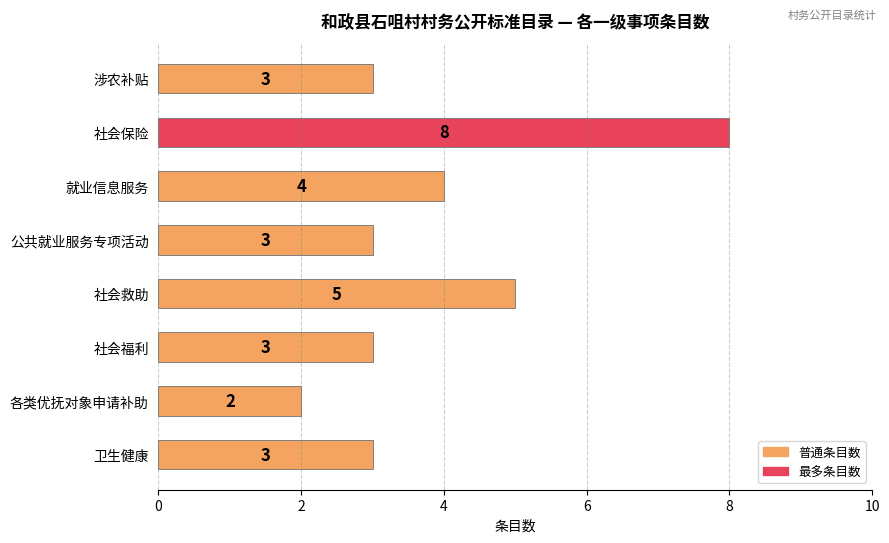

What is the change in value from 各类优抚对象申请补助 to 卫生健康?

+1